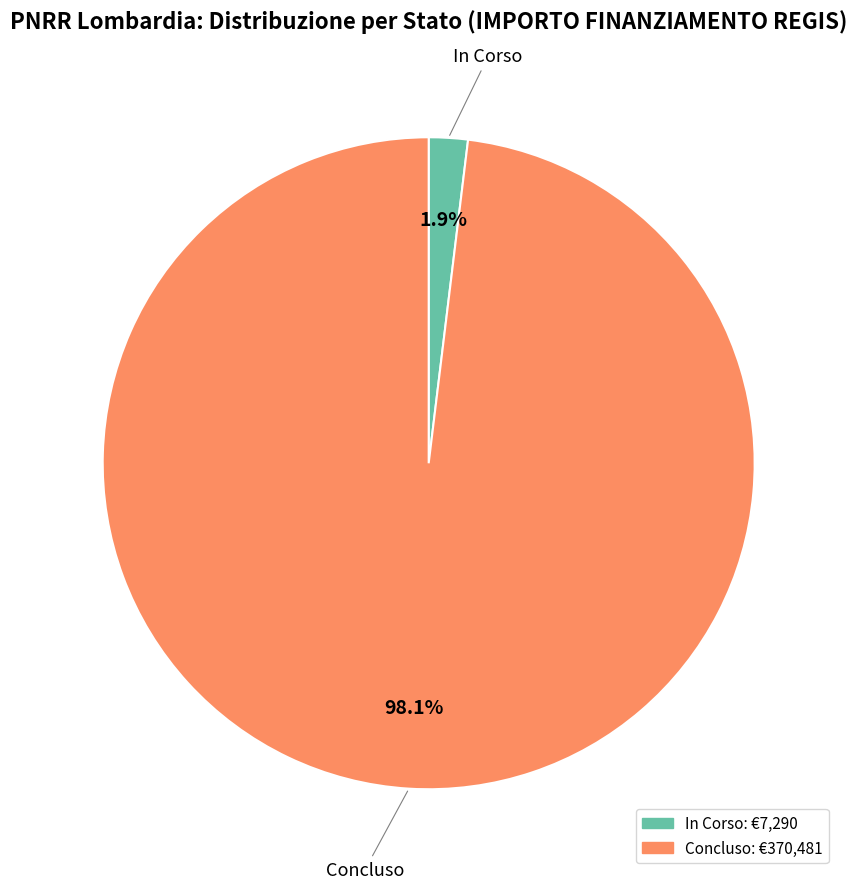

Between In Corso and Concluso, which is larger?

Concluso